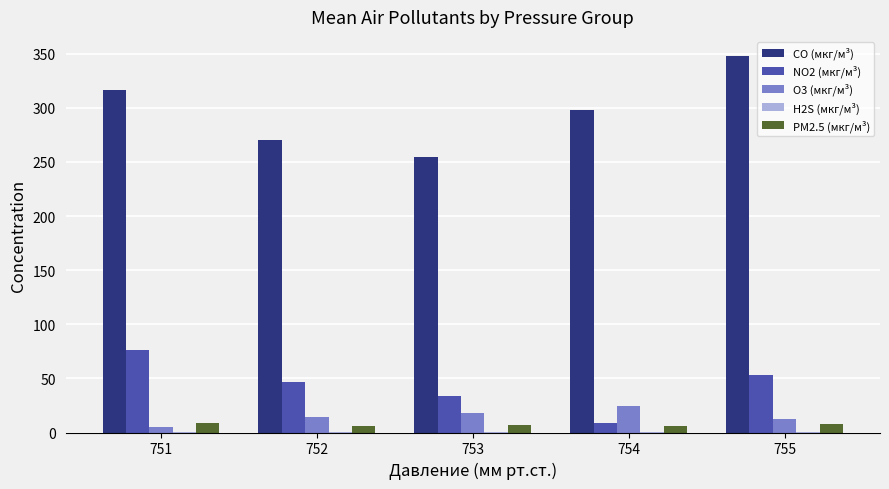

Does the chart contain stacked bars?

No